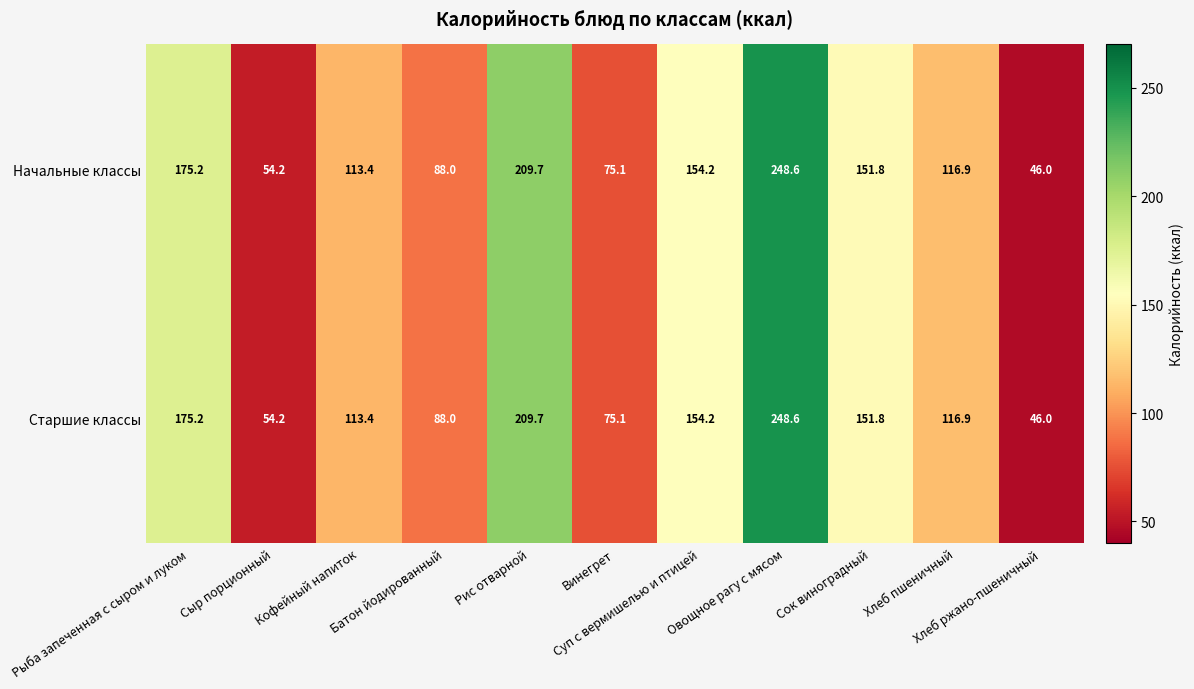

At how many categories does at least one series exceed 122?

5